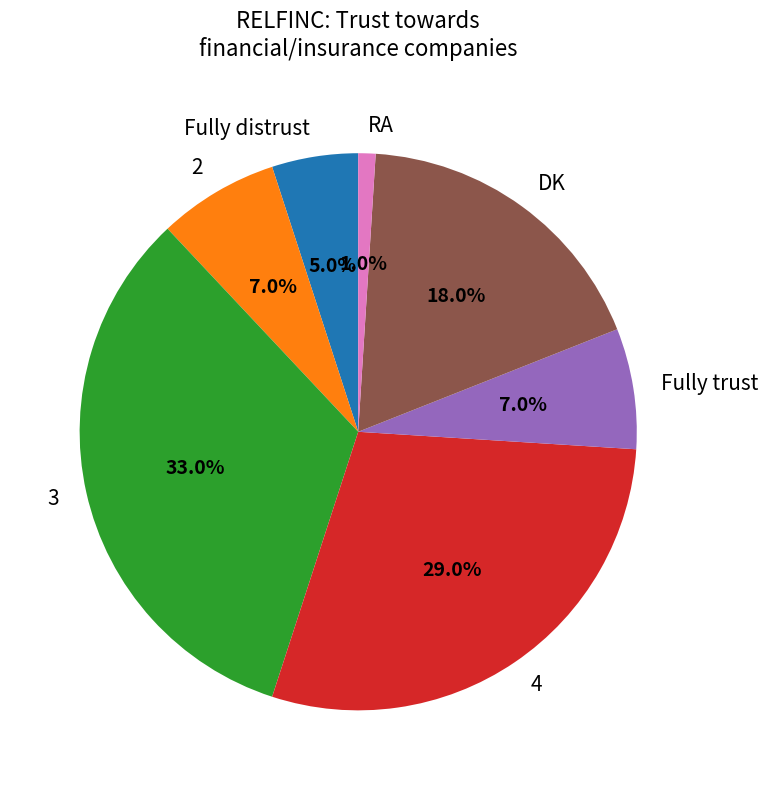

To the nearest percent, what is the difference between the Fully trust and DK slice percentages?

11%